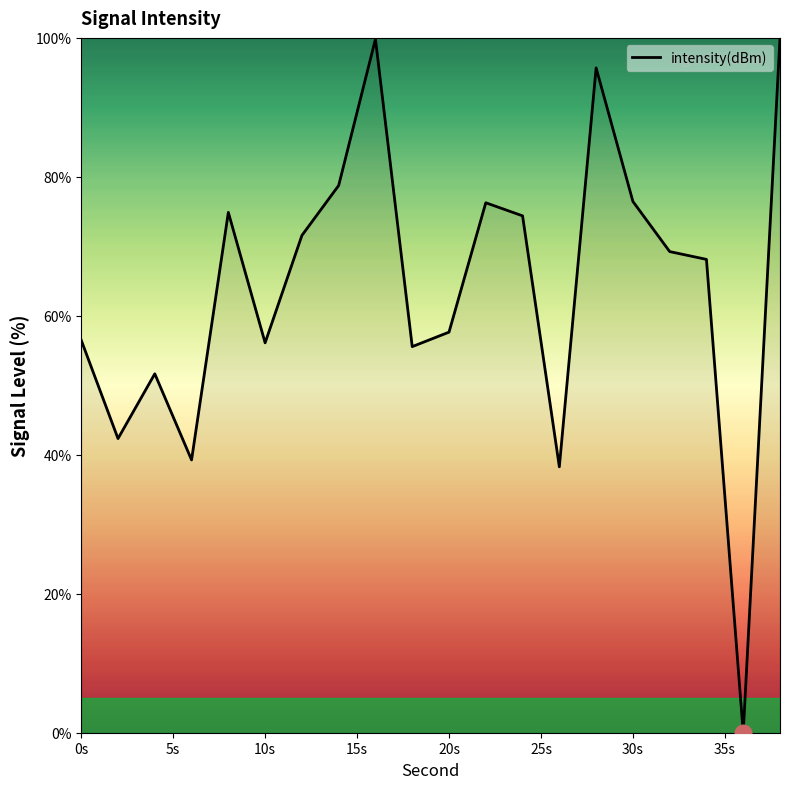

The chart shows a value of 89.0 at 10s. True or false?

False